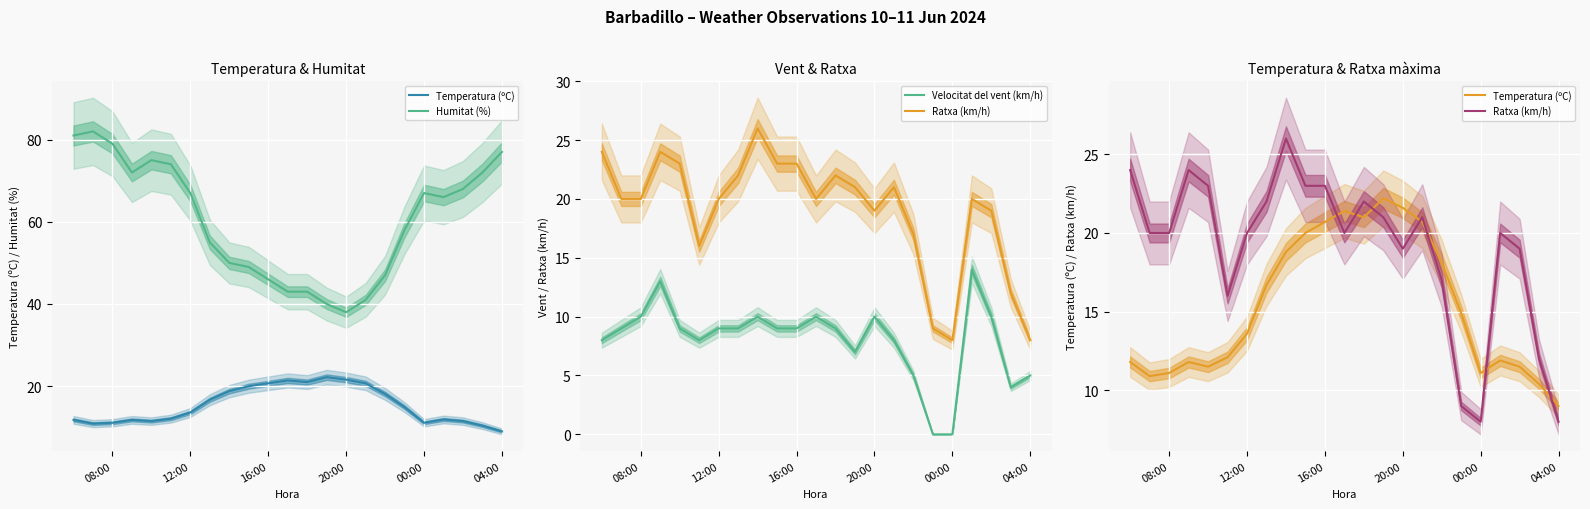

What are all the series names shown in the legend?

Temperatura (ºC), Humitat (%), Velocitat del vent (km/h), Ratxa (km/h)